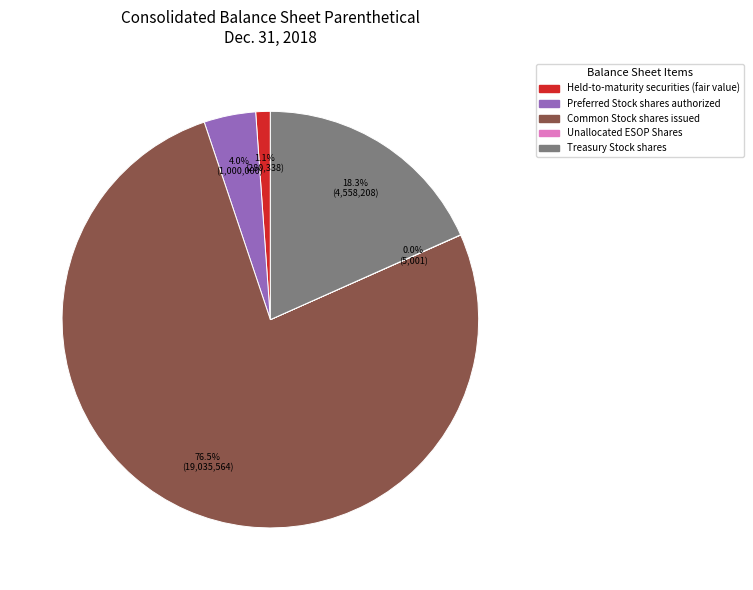

To the nearest percent, what percentage of the pie is Held-to-maturity securities (fair value)?

1%